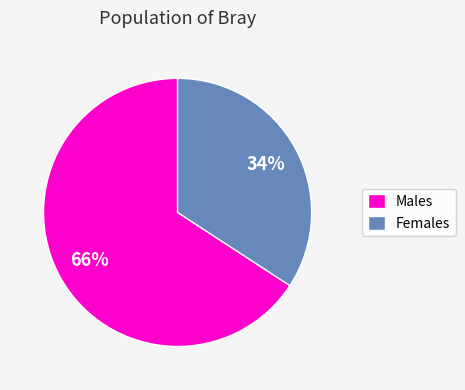

To the nearest percent, what portion does Males represent?

66%